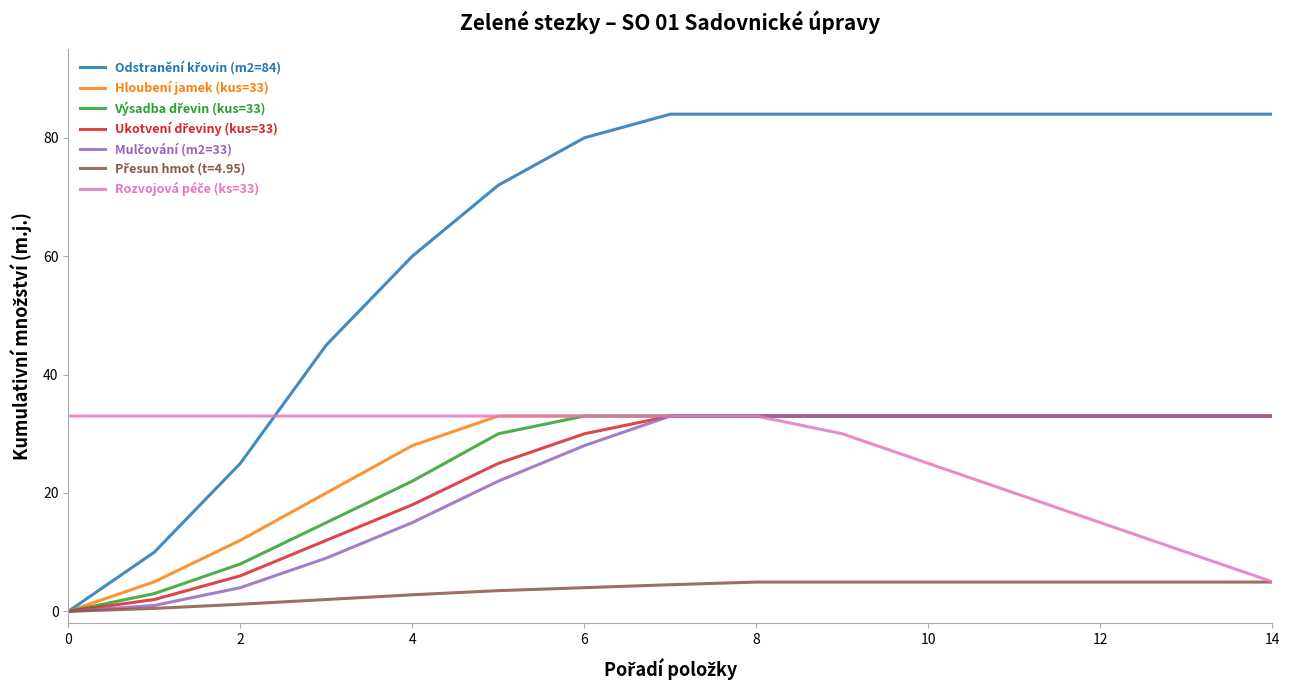

What is the greatest value displayed?

84.0